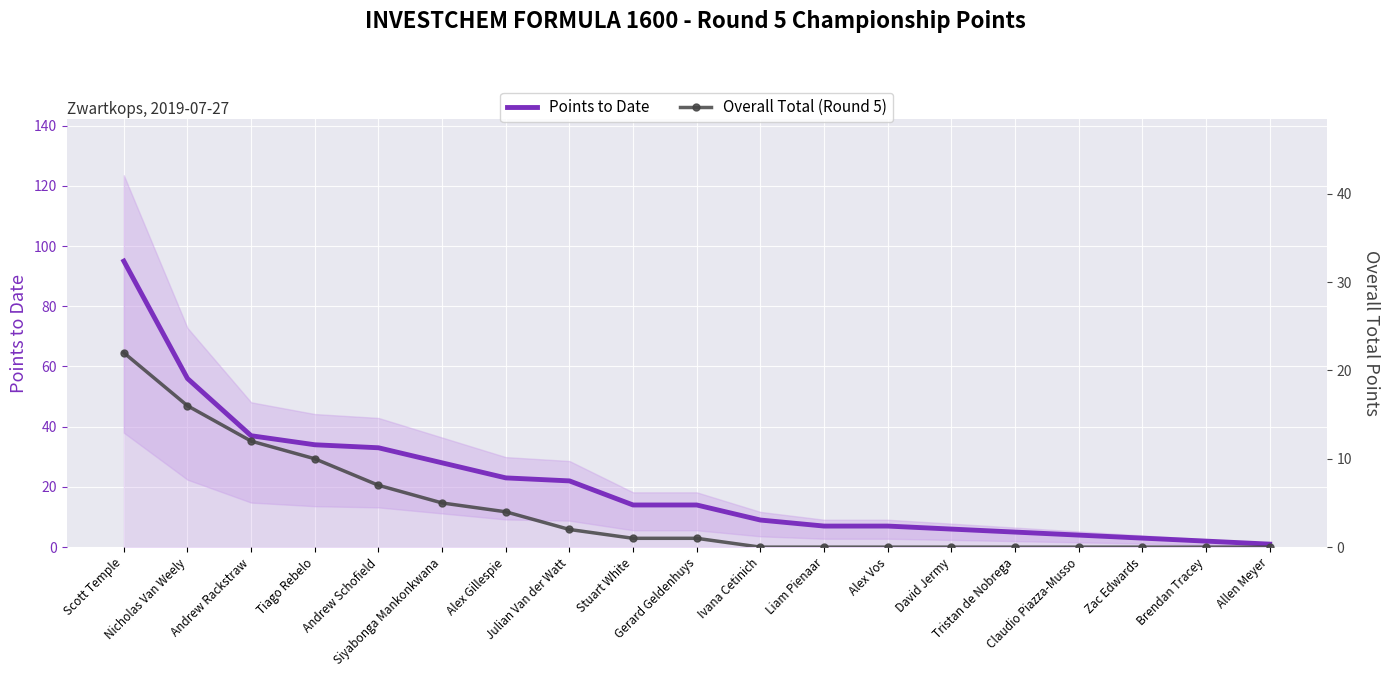

List the series in order of their peak value, lowest first.

Overall Total (Round 5), Points to Date